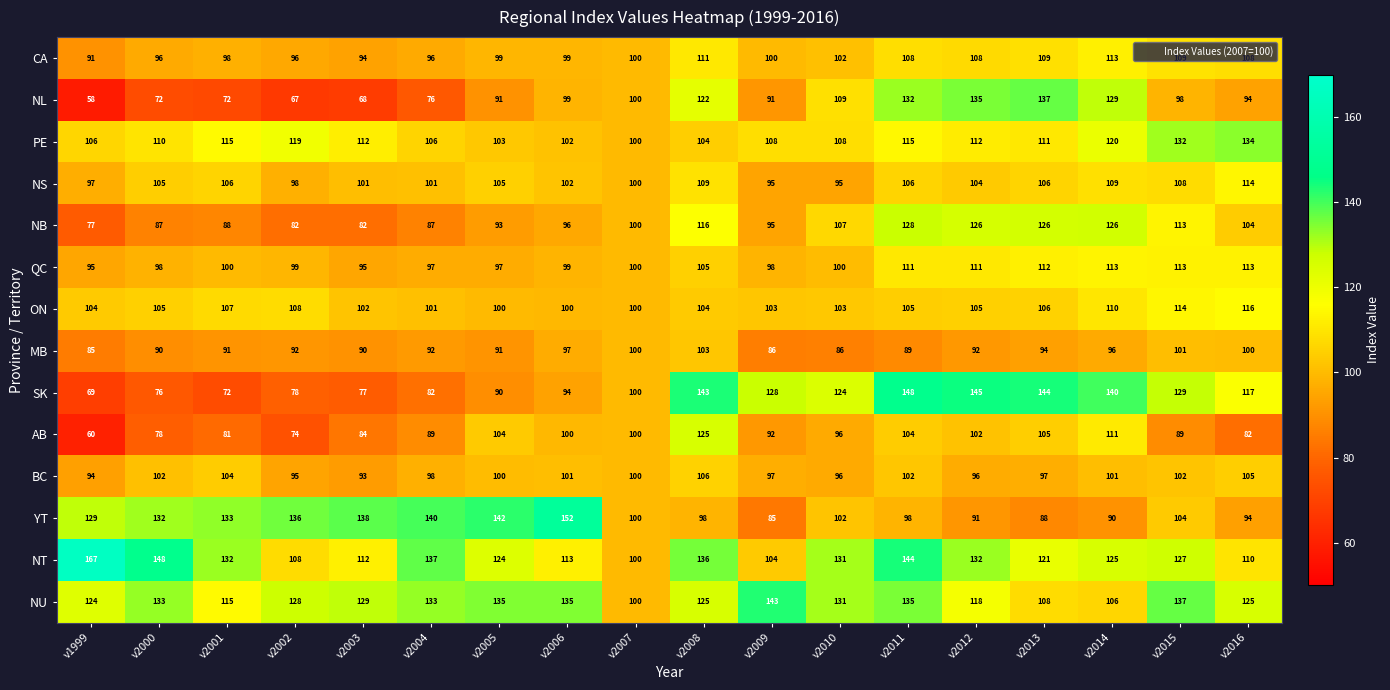

How many values in the YT series are below 104?

9